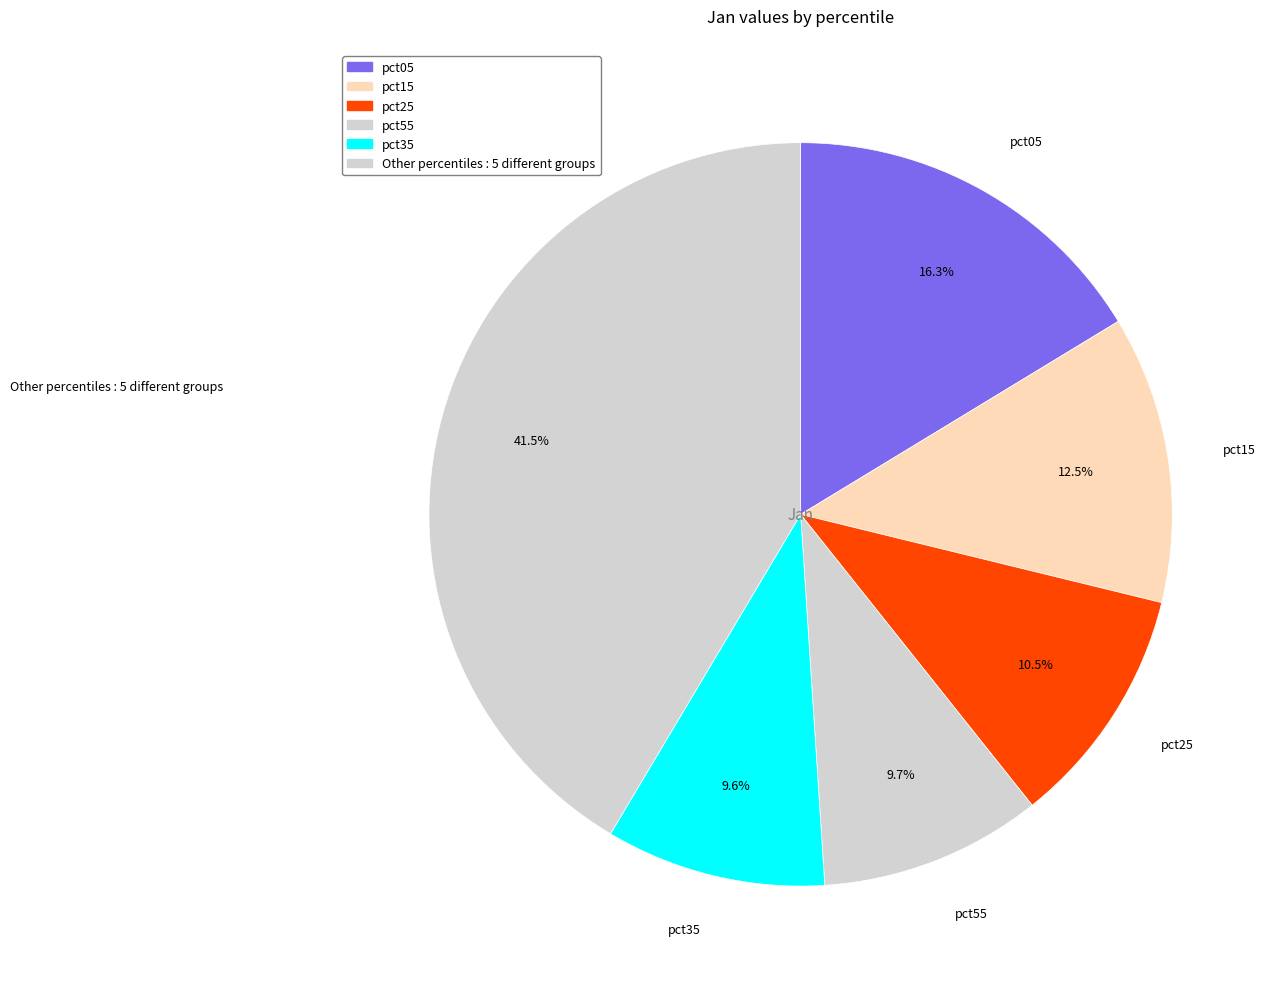

How many segments does this pie chart have?

6